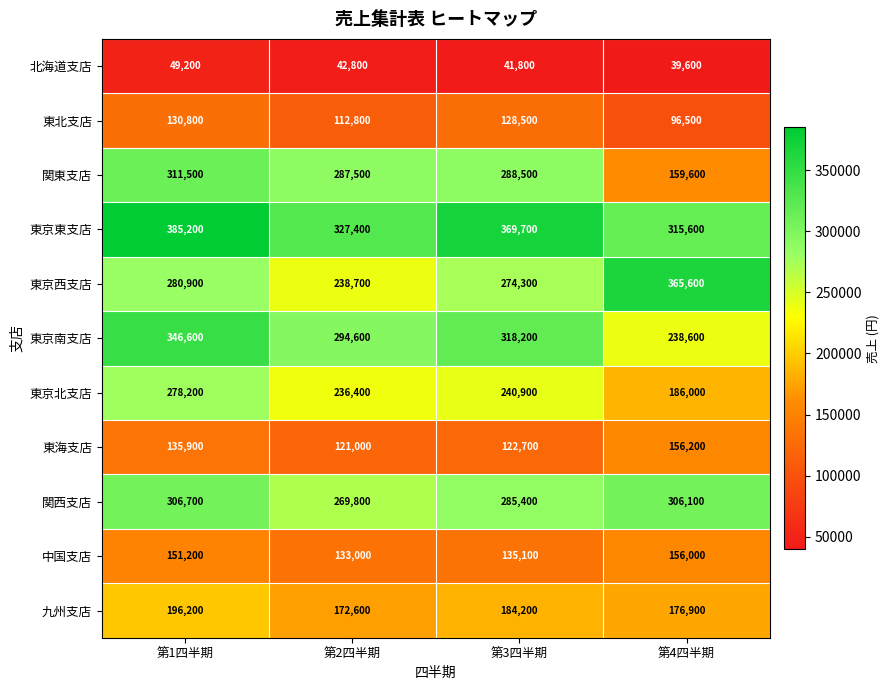

What is the difference between the maximum and second lowest values in the 中国支店 series?

20900